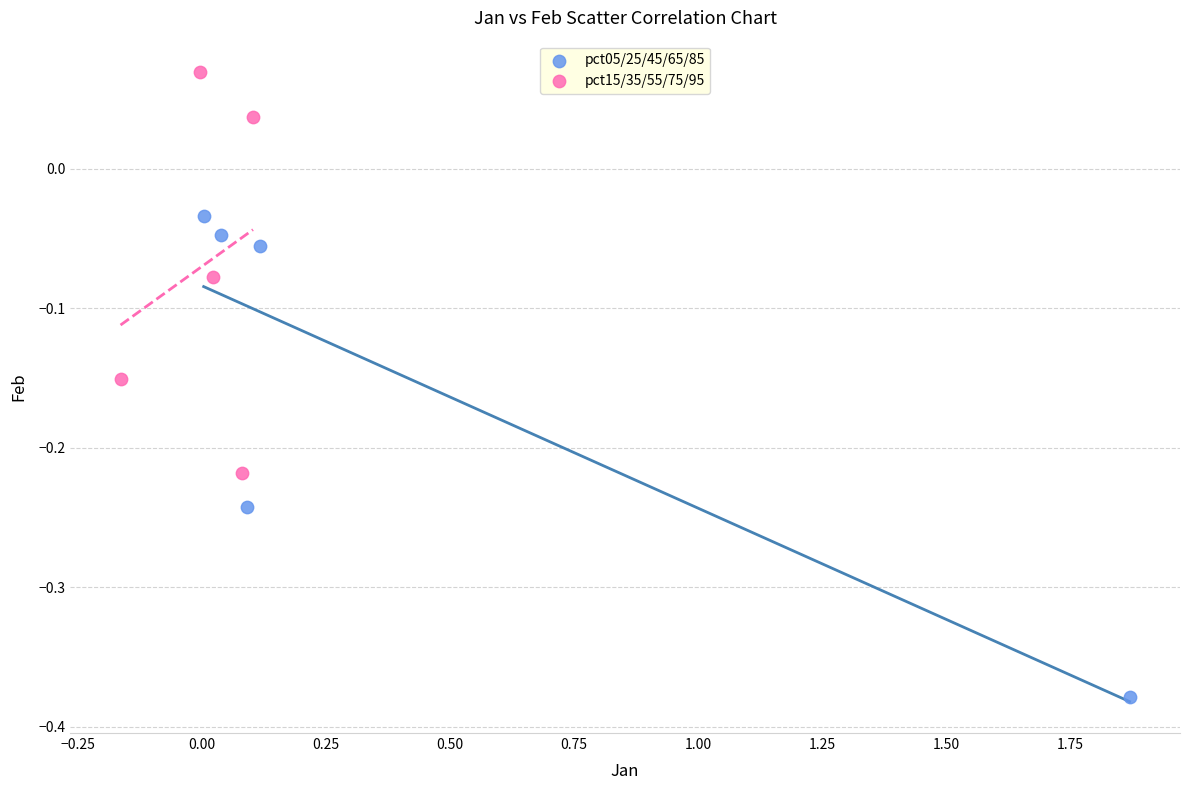

Which series has the largest Y range (max minus min)?

pct05/25/45/65/85